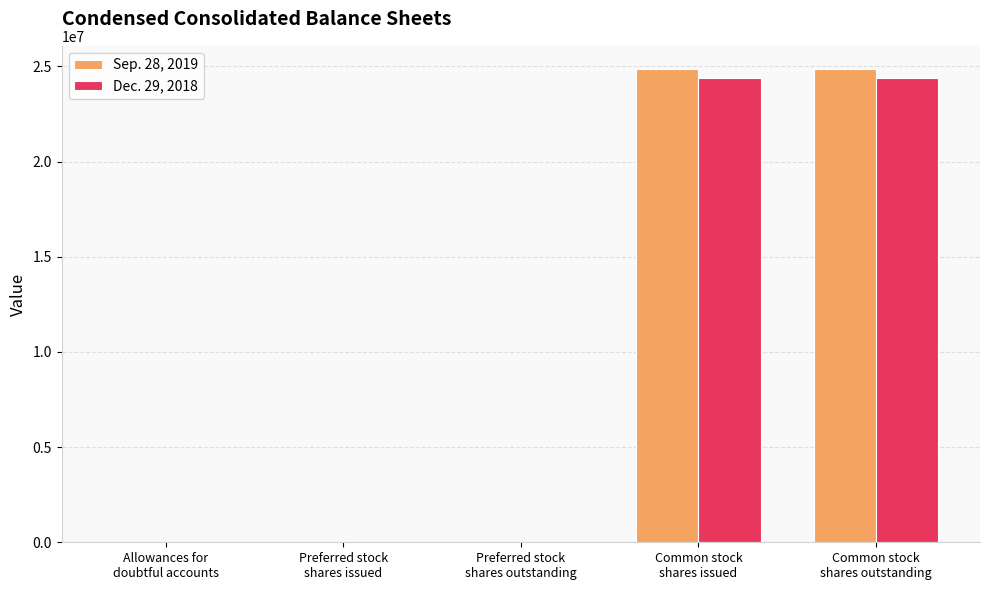

What is the greatest value displayed?

24842959